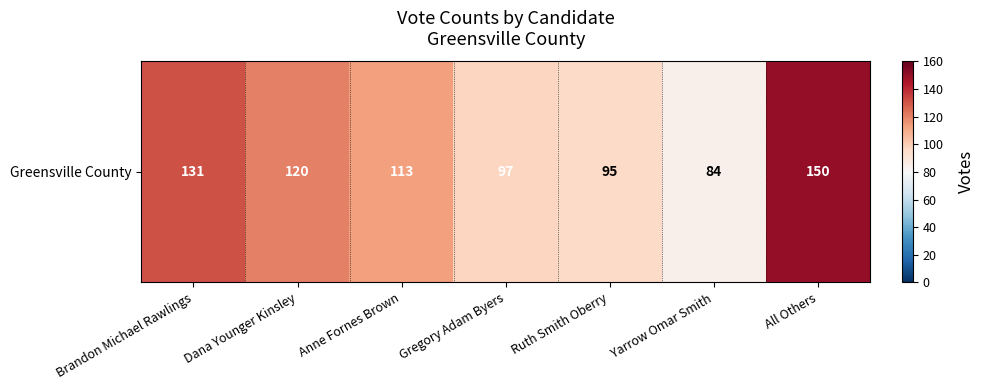

At which label is the value closest to 117?

Dana Younger Kinsley